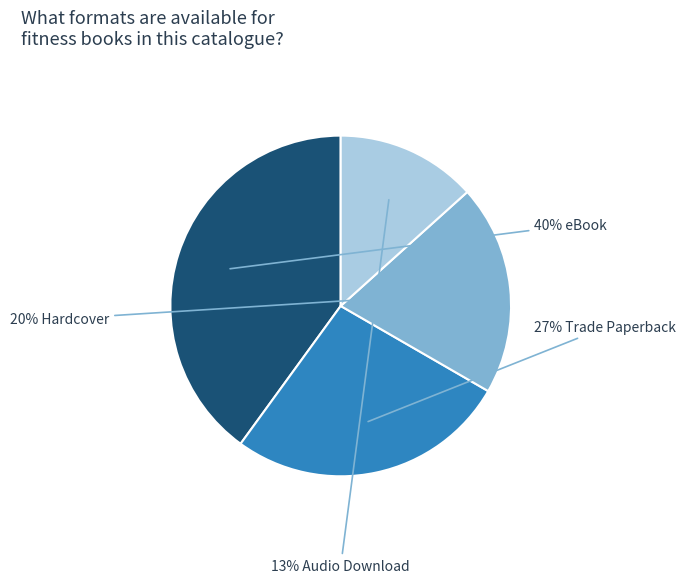

To the nearest percent, what is the difference between the largest and smallest slice percentages?

27%